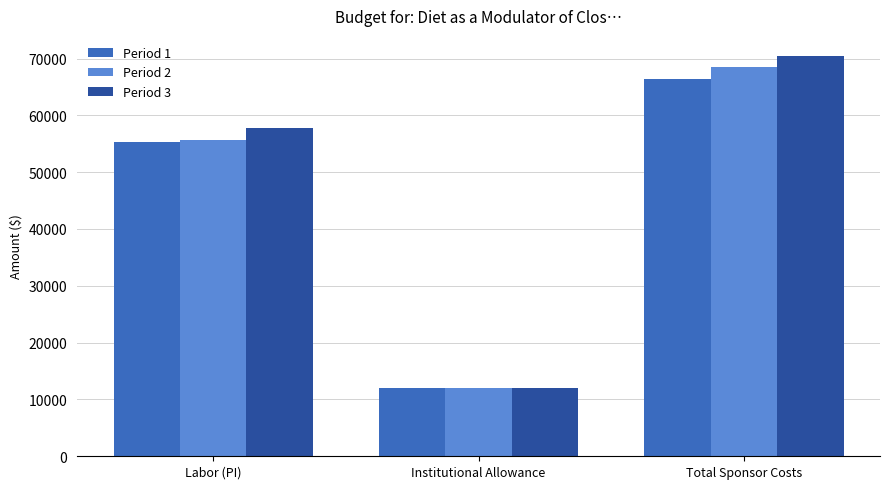

What is the value of the Period 1 bar at the 3rd from the left?

66390